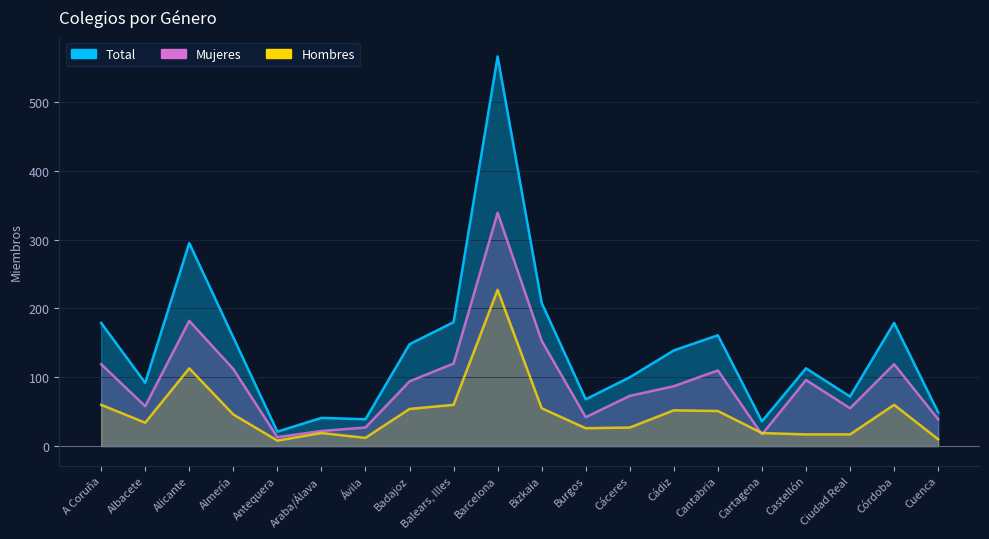

Which series has the largest range (max minus min)?

Total